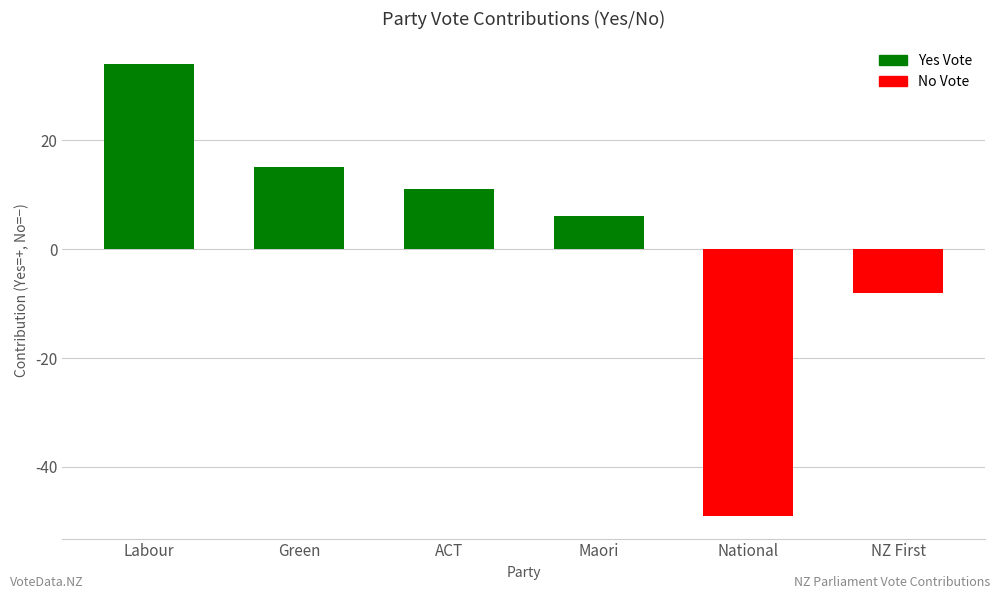

Reading left to right, transcribe all the data shown in this chart.

34	15	11	6	-49	-8